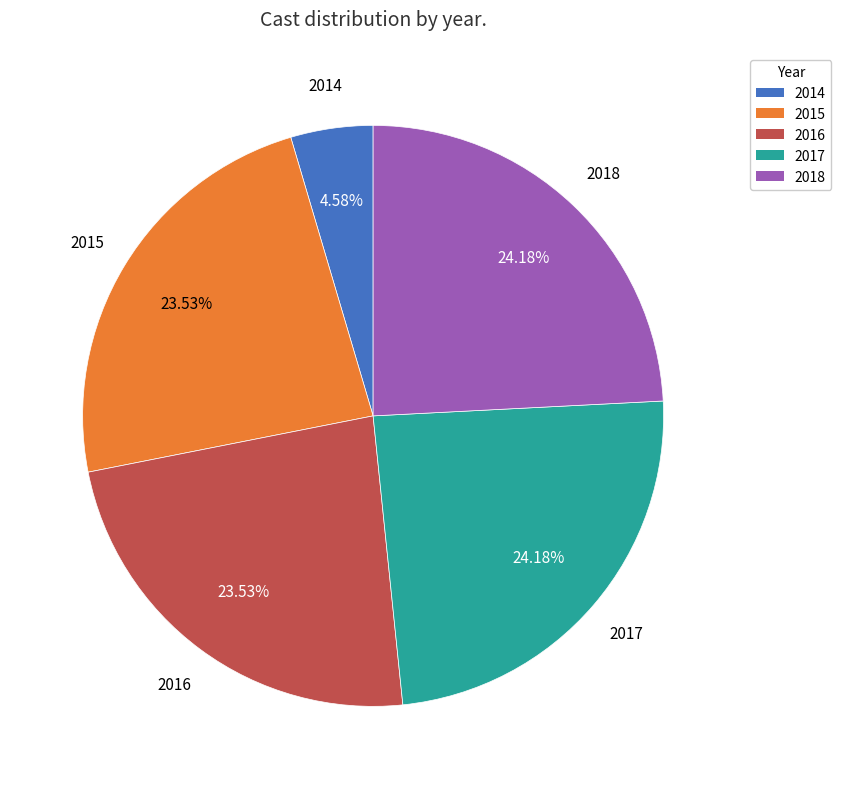

Does any single category account for the majority?

No